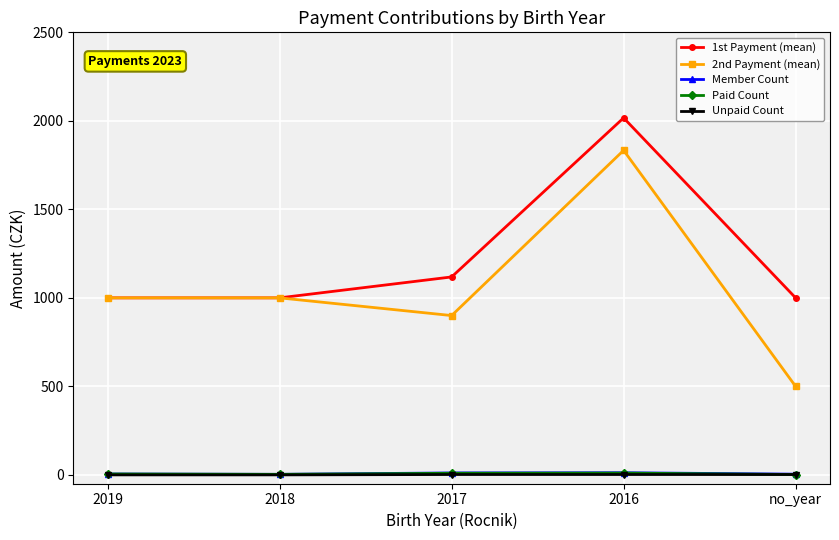

Which label corresponds to the largest value in the chart?

2016